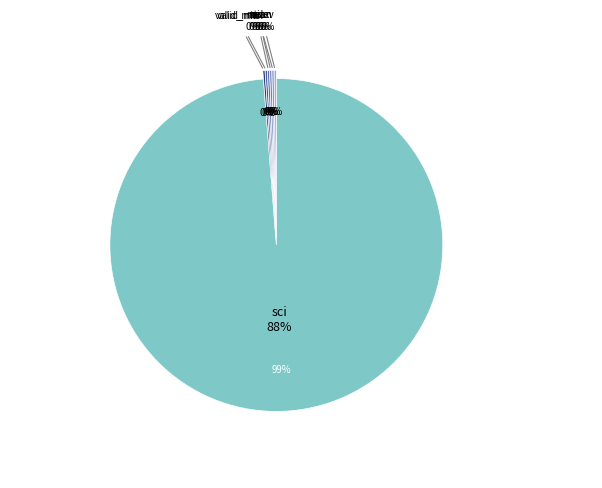

Combined, do min and max account for over 50%?

No